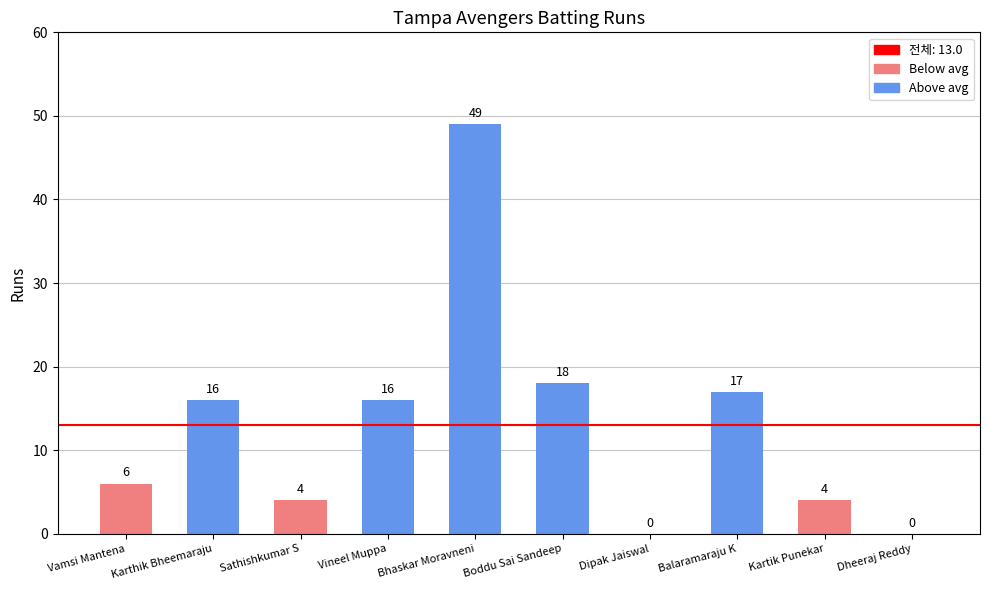

Reading left to right, what are all the values shown in this chart?

6	16	4	16	49	18	0	17	4	0